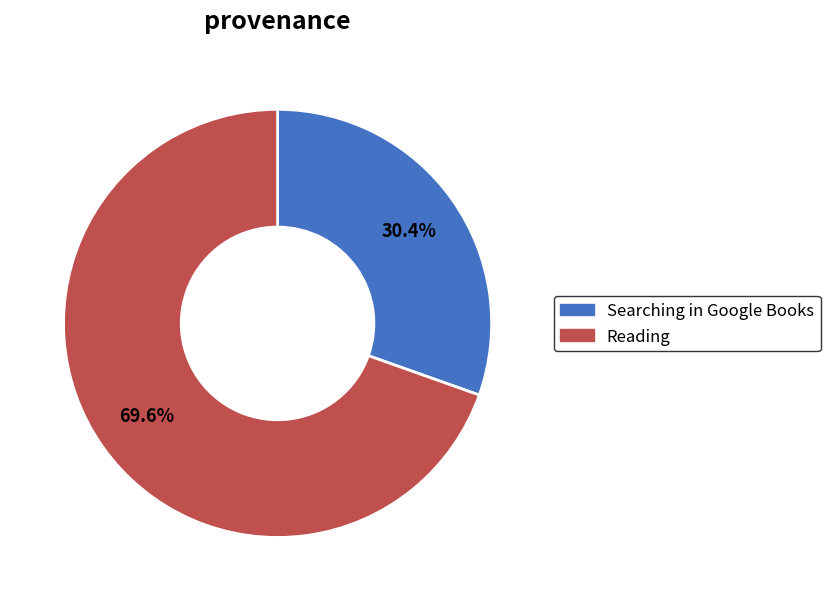

Is there a majority slice in this chart?

Yes